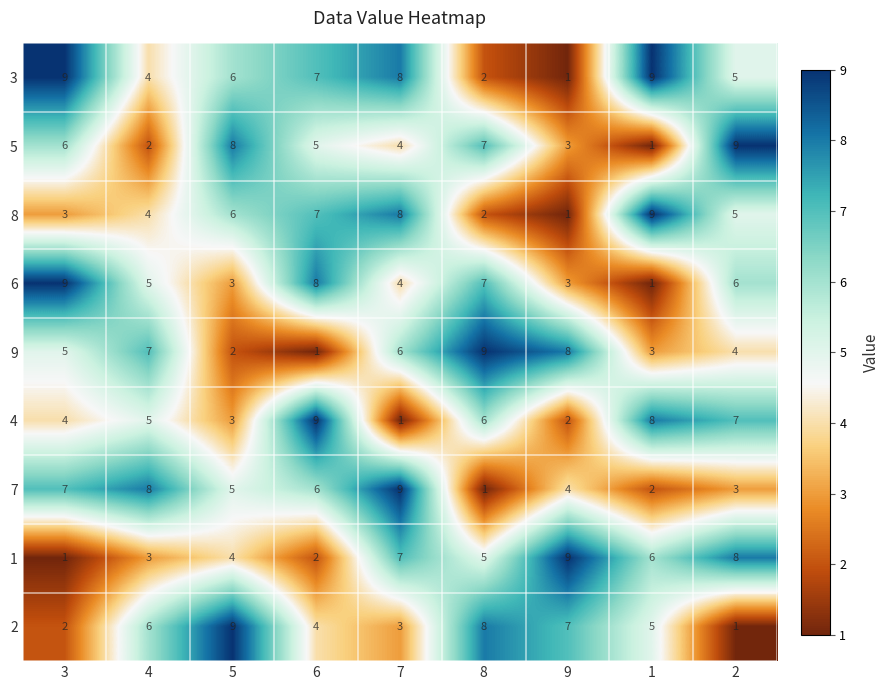

What is the sum of the 3 values at 1 and 9?

10